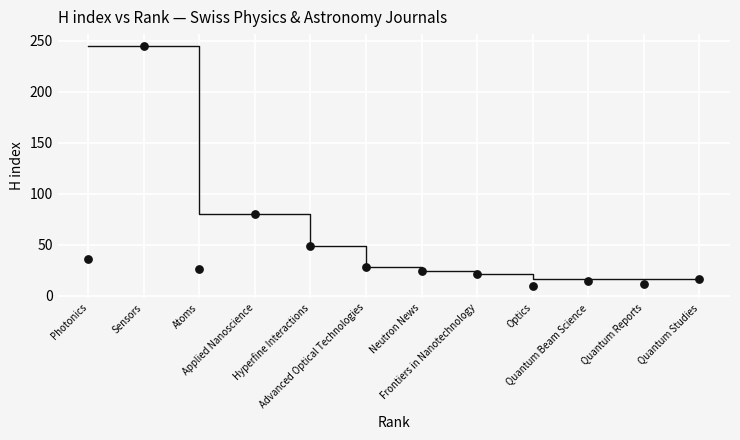

What is the range of X values (max minus min)?

11